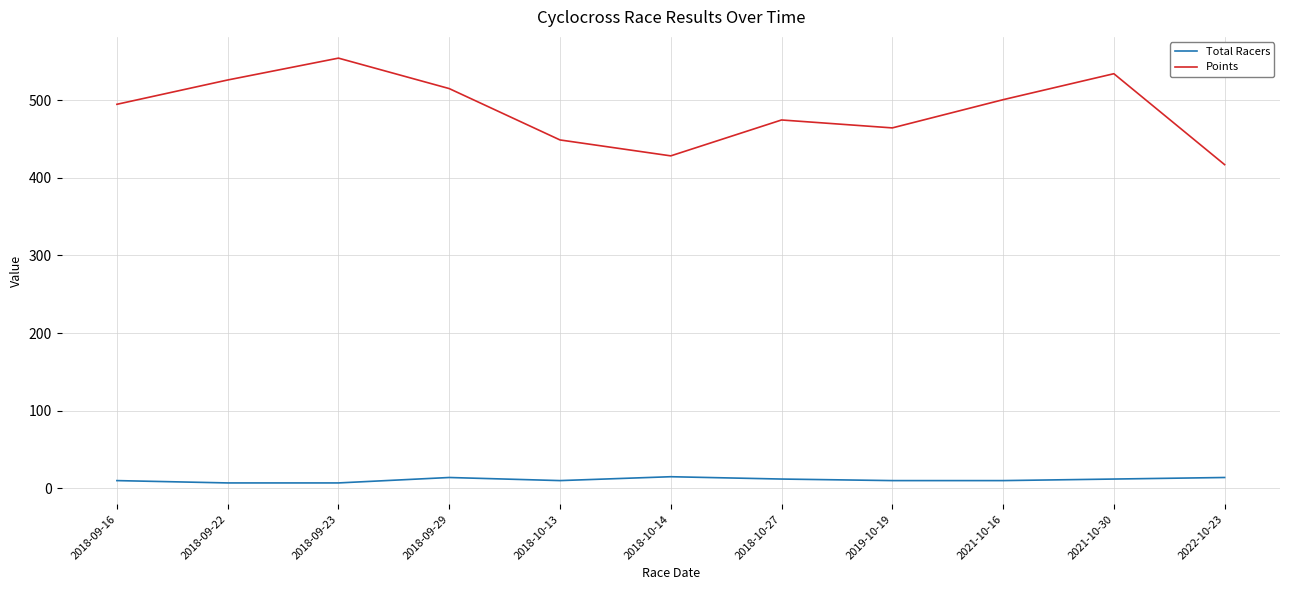

True or false: Total Racers and Points cross at least once.

False